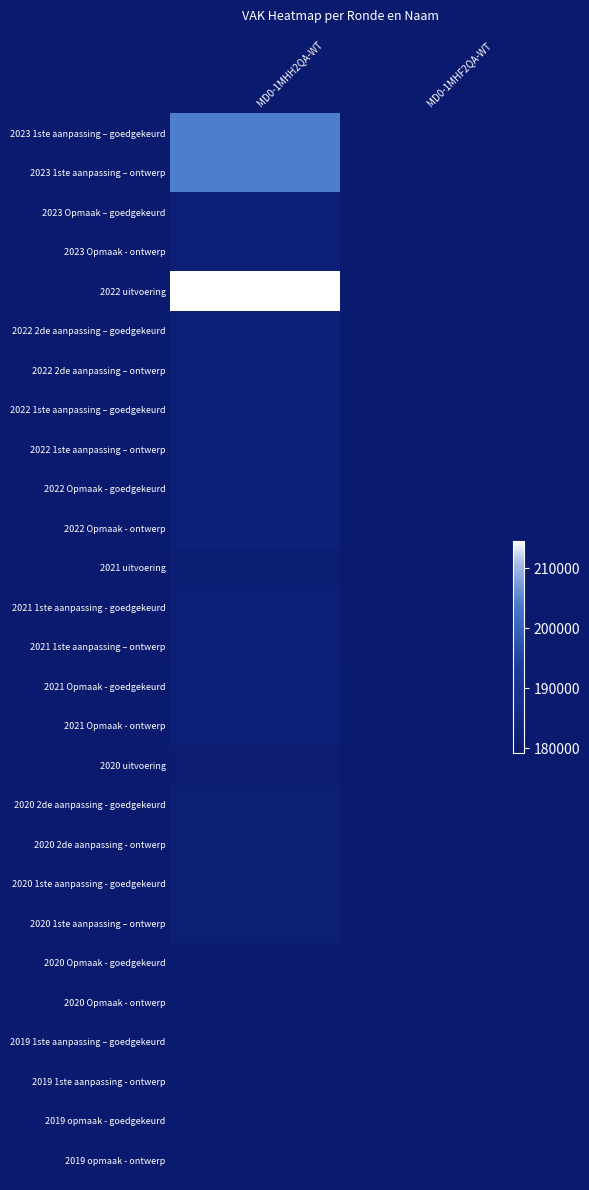

Rank the series by their maximum value, from lowest to highest.

2020 Opmaak - goedgekeurd, 2020 Opmaak - ontwerp, 2019 1ste aanpassing – goedgekeurd, 2019 1ste aanpassing - ontwerp, 2020 uitvoering, 2021 uitvoering, 2023 Opmaak – goedgekeurd, 2023 Opmaak - ontwerp, 2021 1ste aanpassing - goedgekeurd, 2021 1ste aanpassing – ontwerp, 2020 2de aanpassing - goedgekeurd, 2020 2de aanpassing - ontwerp, 2020 1ste aanpassing - goedgekeurd, 2020 1ste aanpassing – ontwerp, 2021 Opmaak - goedgekeurd, 2021 Opmaak - ontwerp, 2022 Opmaak - goedgekeurd, 2022 Opmaak - ontwerp, 2022 2de aanpassing – goedgekeurd, 2022 2de aanpassing – ontwerp, 2022 1ste aanpassing – goedgekeurd, 2022 1ste aanpassing – ontwerp, 2023 1ste aanpassing – goedgekeurd, 2023 1ste aanpassing – ontwerp, 2022 uitvoering, 2019 opmaak - goedgekeurd, 2019 opmaak - ontwerp